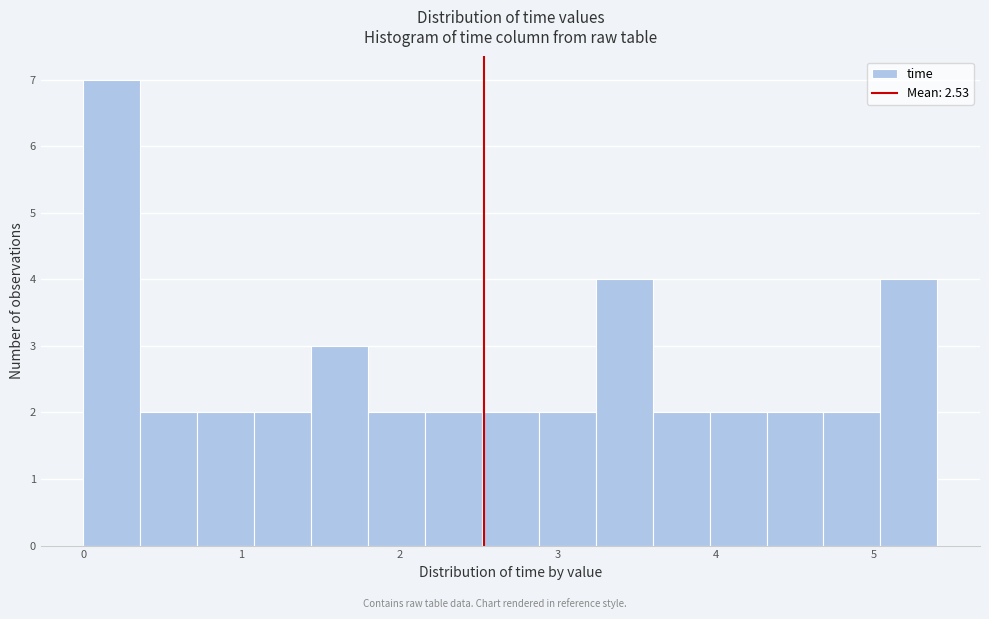

Around what value on the x-axis is the tallest bar? Give the approximate position of its centre, as read against the axis.

0.2